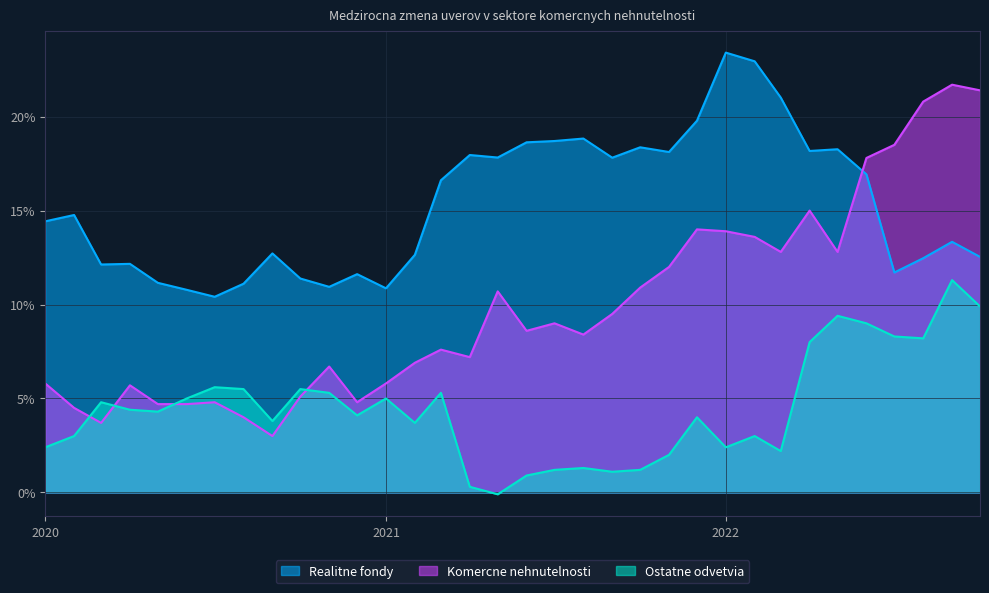

List the series in order of their overall mean, highest first.

Realitne fondy, Komercne nehnutelnosti, Ostatne odvetvia